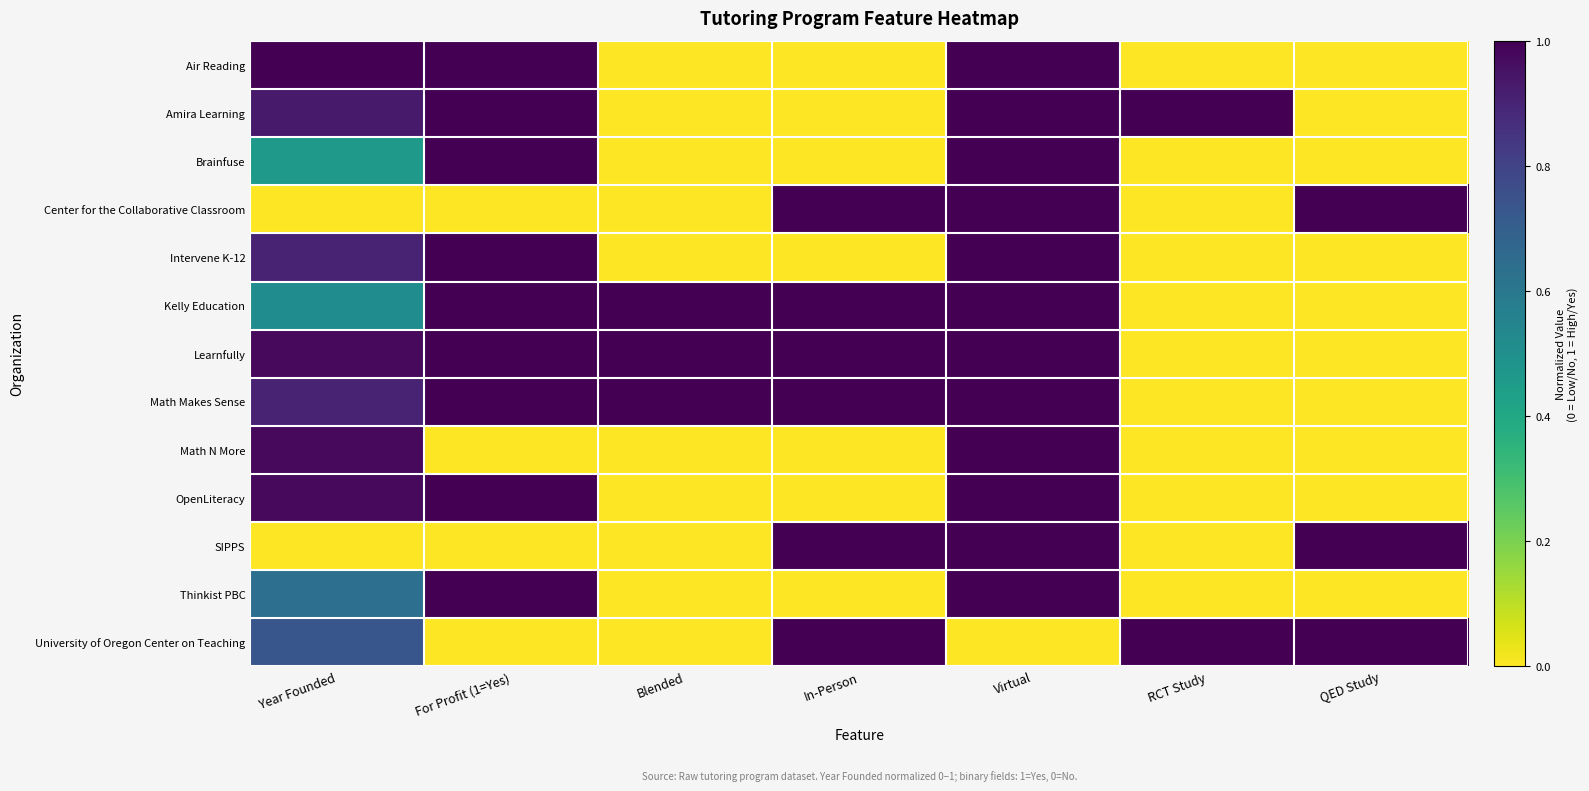

What is the greatest value displayed?

1.0